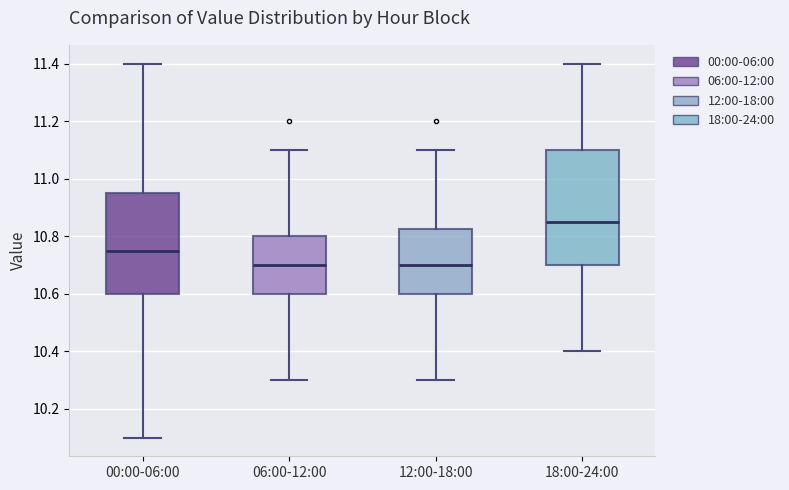

Comparing the boxes themselves (not the whiskers), which one is the tallest?

18:00-24:00